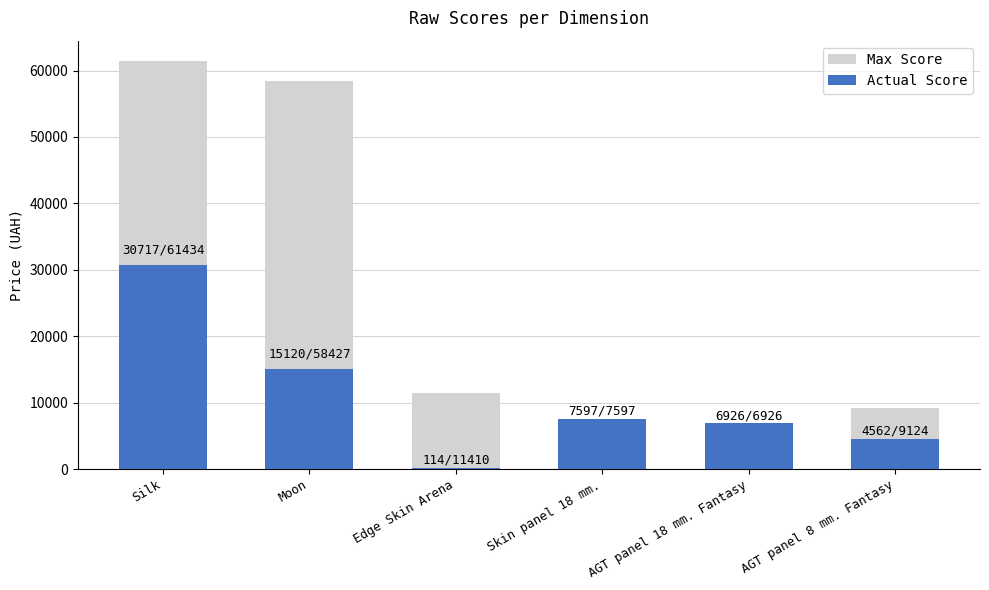

Reading left to right, transcribe all the data shown in this chart.

Max Score: 61434.3	58426.5	11410.0	7596.5	6925.7	9123.7
Actual Score: 30717.1	15120.0	114.1	7596.5	6925.7	4561.9